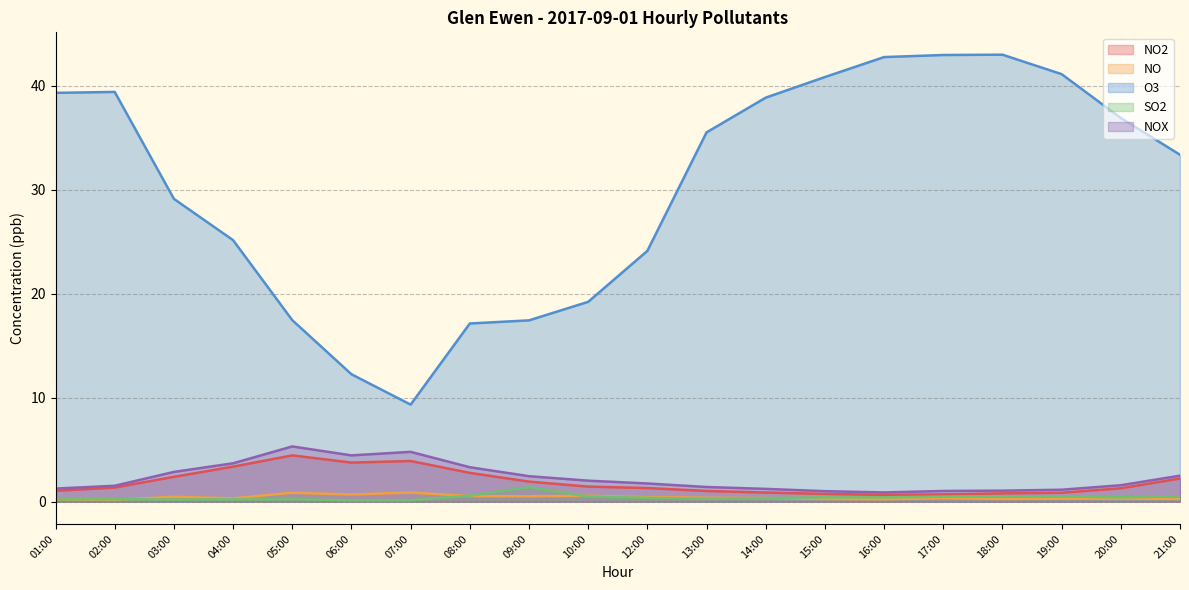

Reading left to right, list all the values displayed in this chart.

NO2: 01:00=1.0	02:00=1.4	03:00=2.4	04:00=3.4	05:00=4.5	06:00=3.8	07:00=3.9	08:00=2.8	09:00=1.9	10:00=1.4	12:00=1.3	13:00=1.0	14:00=0.9	15:00=0.8	16:00=0.7	17:00=0.7	18:00=0.8	19:00=0.9	20:00=1.3	21:00=2.2
NO: 01:00=0.2	02:00=0.2	03:00=0.5	04:00=0.3	05:00=0.9	06:00=0.7	07:00=0.9	08:00=0.5	09:00=0.5	10:00=0.6	12:00=0.4	13:00=0.4	14:00=0.3	15:00=0.3	16:00=0.2	17:00=0.3	18:00=0.3	19:00=0.3	20:00=0.3	21:00=0.3
O3: 01:00=39.3	02:00=39.4	03:00=29.1	04:00=25.1	05:00=17.4	06:00=12.2	07:00=9.3	08:00=17.1	09:00=17.4	10:00=19.2	12:00=24.1	13:00=35.5	14:00=38.8	15:00=40.8	16:00=42.7	17:00=42.9	18:00=43.0	19:00=41.1	20:00=36.9	21:00=33.4
SO2: 01:00=0.2	02:00=0.2	03:00=0.2	04:00=0.2	05:00=0.2	06:00=0.1	07:00=0.1	08:00=0.6	09:00=1.4	10:00=0.5	12:00=0.4	13:00=0.3	14:00=0.3	15:00=0.4	16:00=0.4	17:00=0.5	18:00=0.5	19:00=0.5	20:00=0.4	21:00=0.5
NOX: 01:00=1.3	02:00=1.5	03:00=2.9	04:00=3.7	05:00=5.3	06:00=4.5	07:00=4.8	08:00=3.3	09:00=2.5	10:00=2.0	12:00=1.8	13:00=1.4	14:00=1.2	15:00=1.0	16:00=0.9	17:00=1.0	18:00=1.1	19:00=1.1	20:00=1.6	21:00=2.5